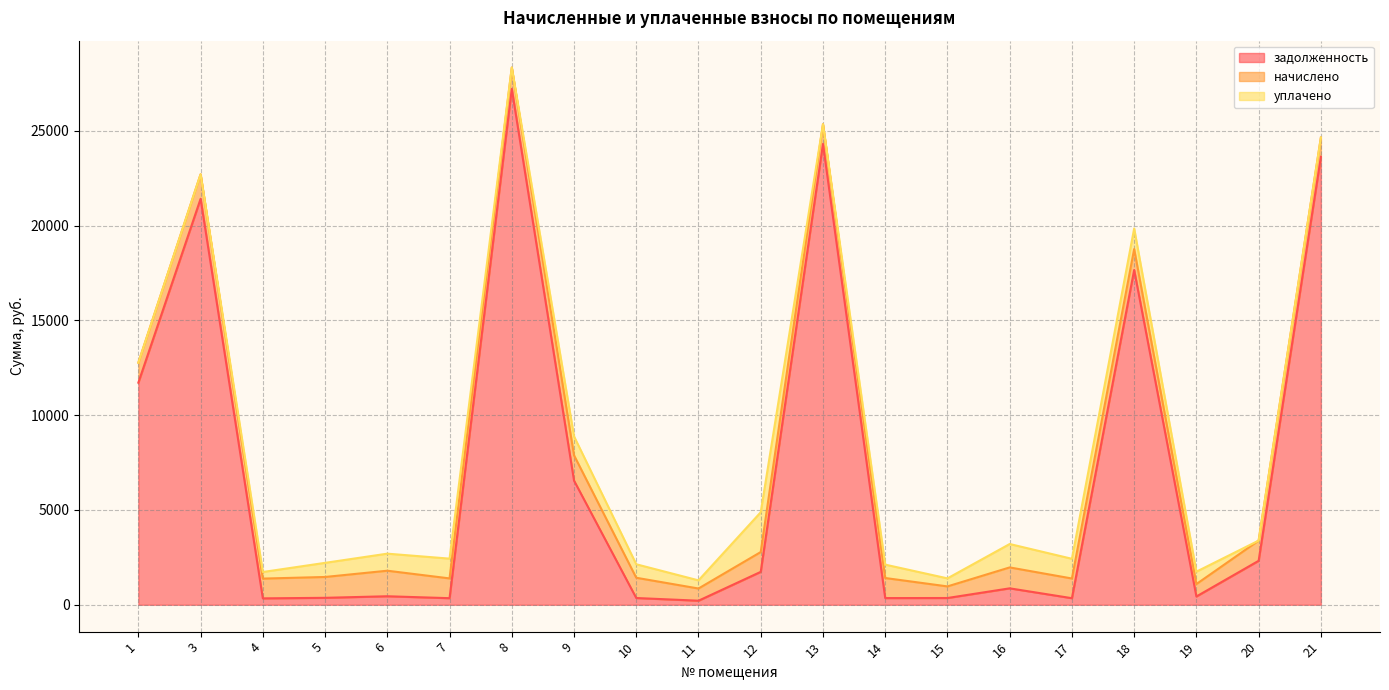

True or false: задолженность has more than 0 points higher than both neighbors.

True